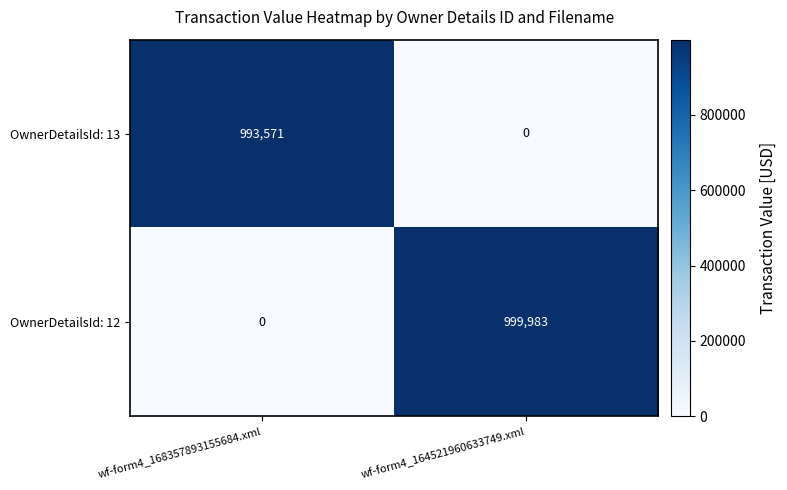

Reading right to left, extract all data points from this chart.

OwnerDetailsId: 13: wf-form4_164521960633749.xml=0	wf-form4_168357893155684.xml=993571
OwnerDetailsId: 12: wf-form4_164521960633749.xml=999983	wf-form4_168357893155684.xml=0